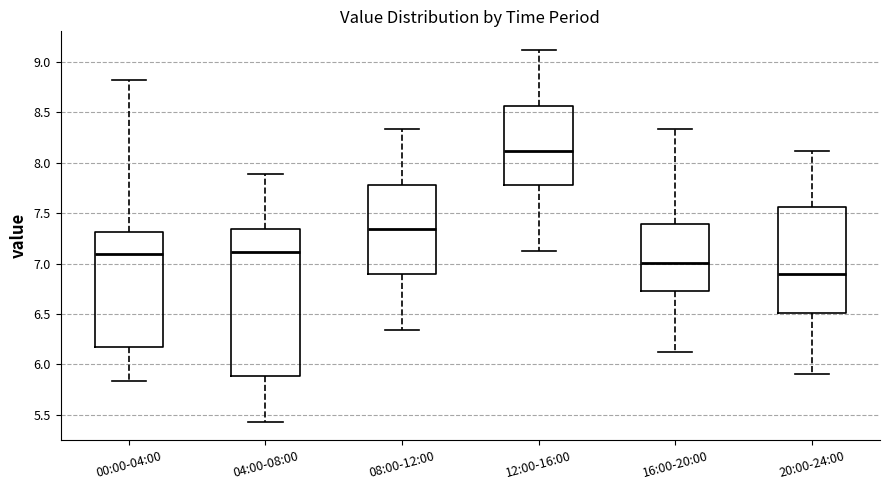

Which box's median line is the highest?

12:00-16:00